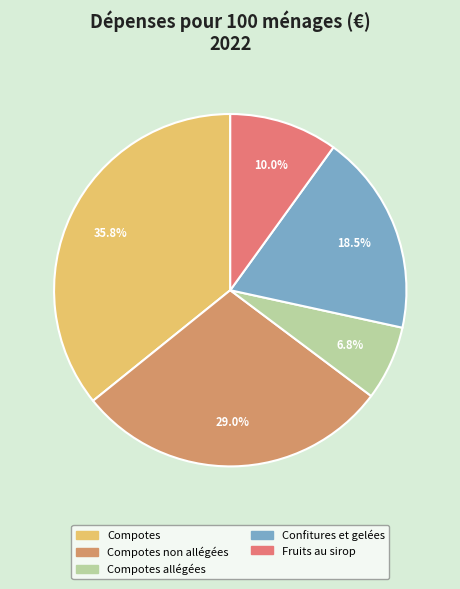

To the nearest percent, what portion does Compotes represent?

36%